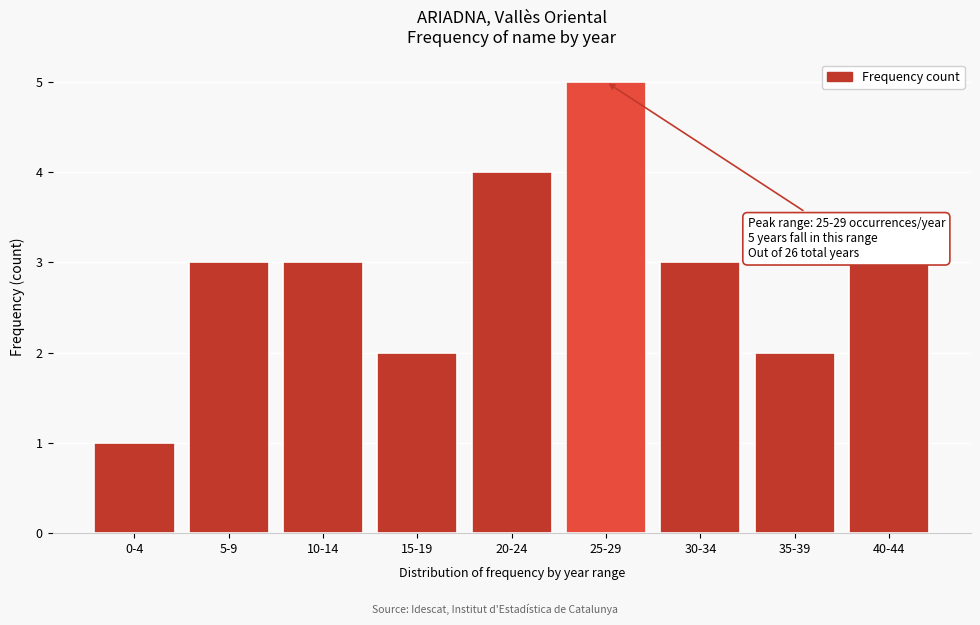

Reading left to right, extract all data points from this chart.

1	3	3	2	4	5	3	2	3